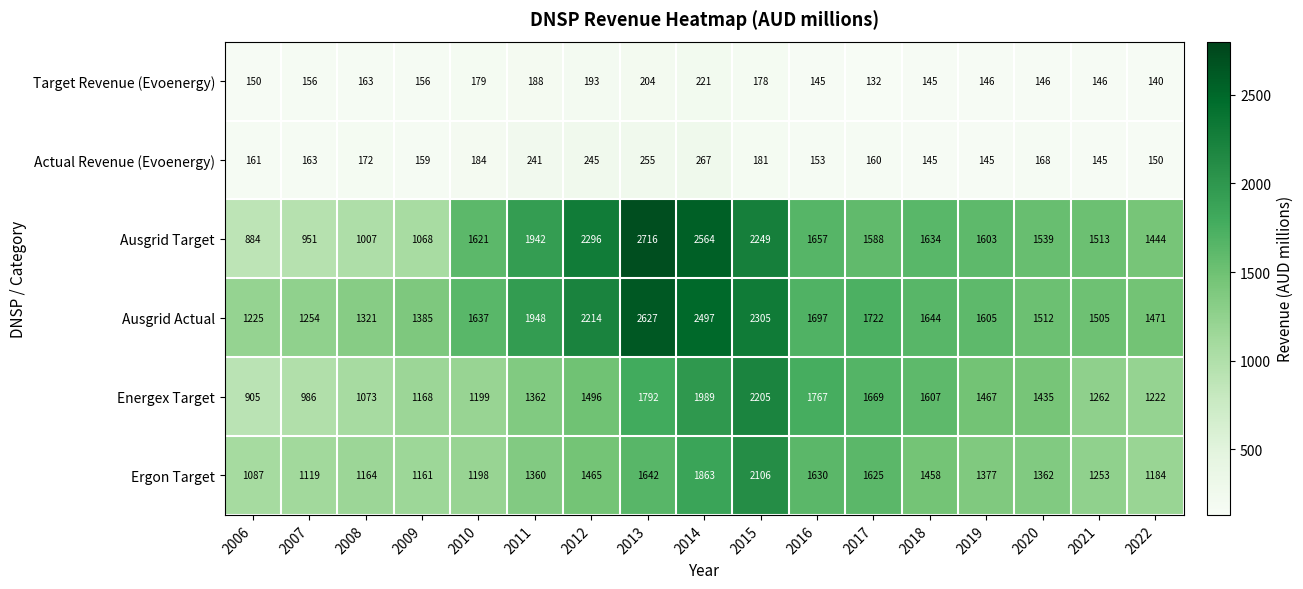

Which series changed the most between 2017 and 2021?

Energex Target